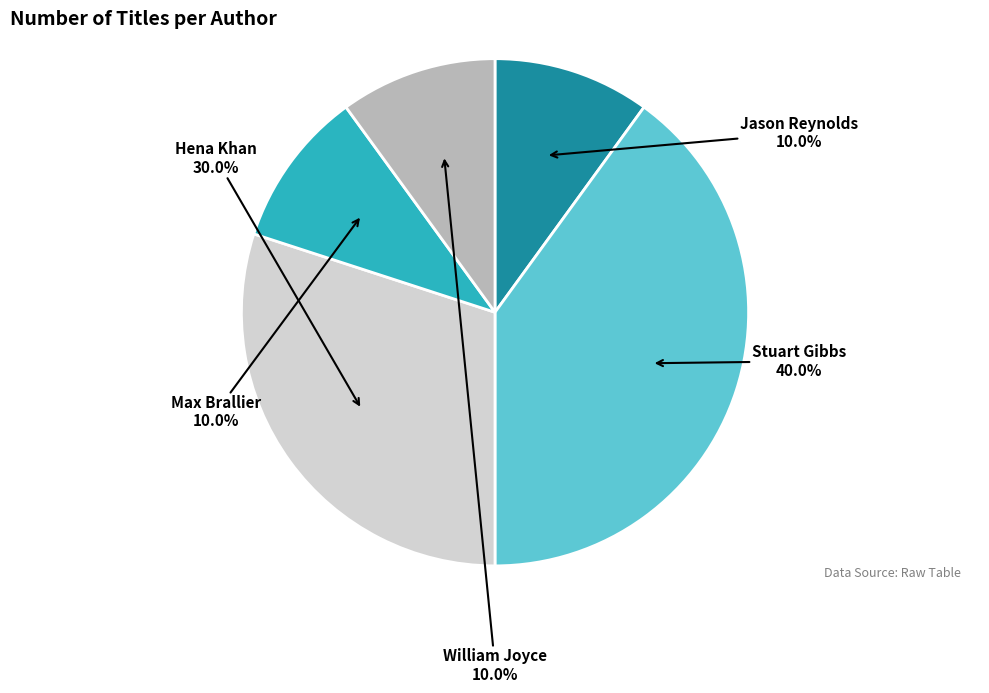

What is the ratio of the value at Max Brallier to the value at Hena Khan?

0.3